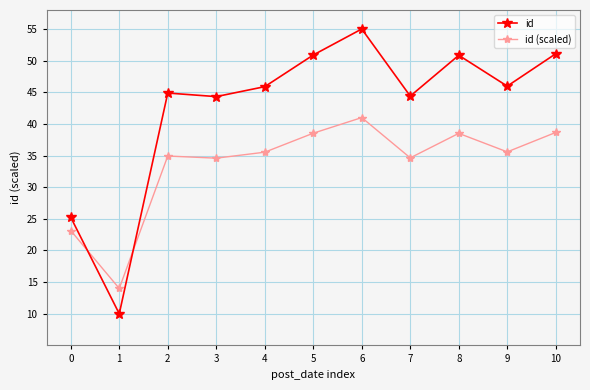

What are all the series names shown in the legend?

id, id (scaled)